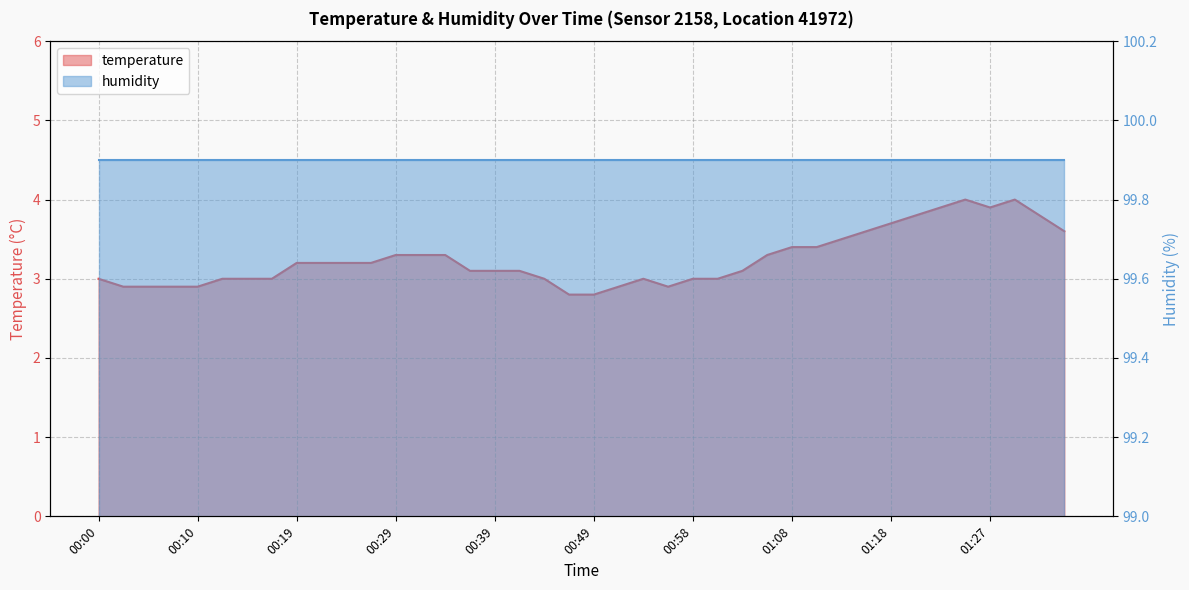

Does the chart display data point markers on the line(s)?

No